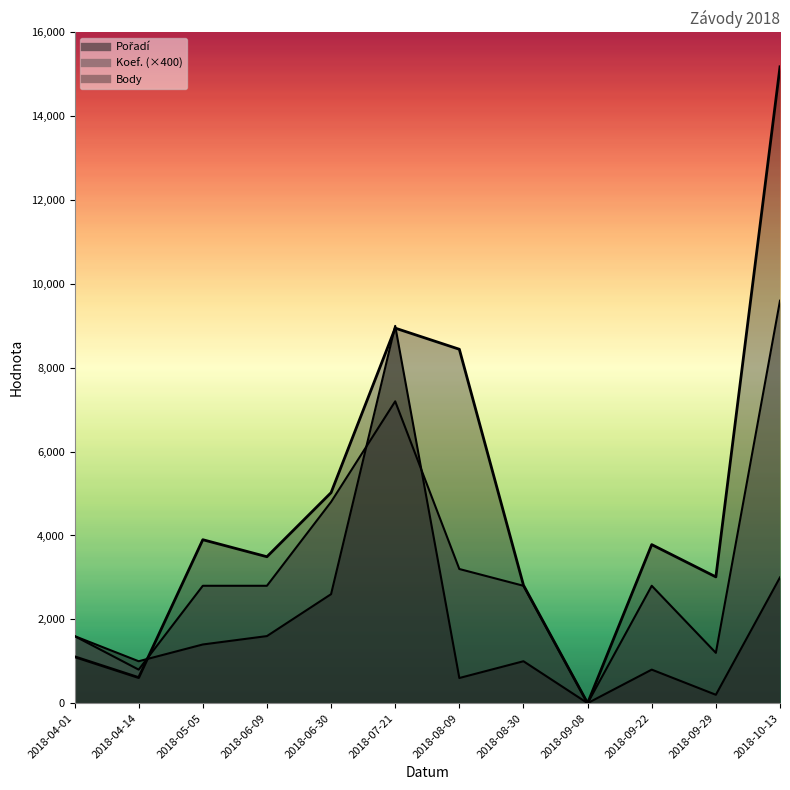

True or false: Koef. has more than 1 interior local peaks.

True